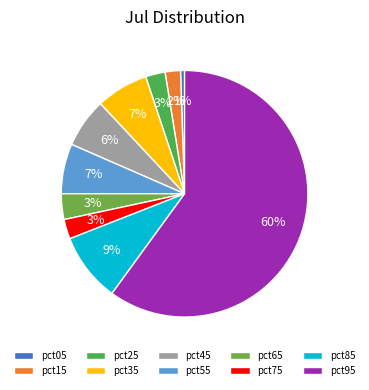

Does pct15 represent more than half of the total?

No